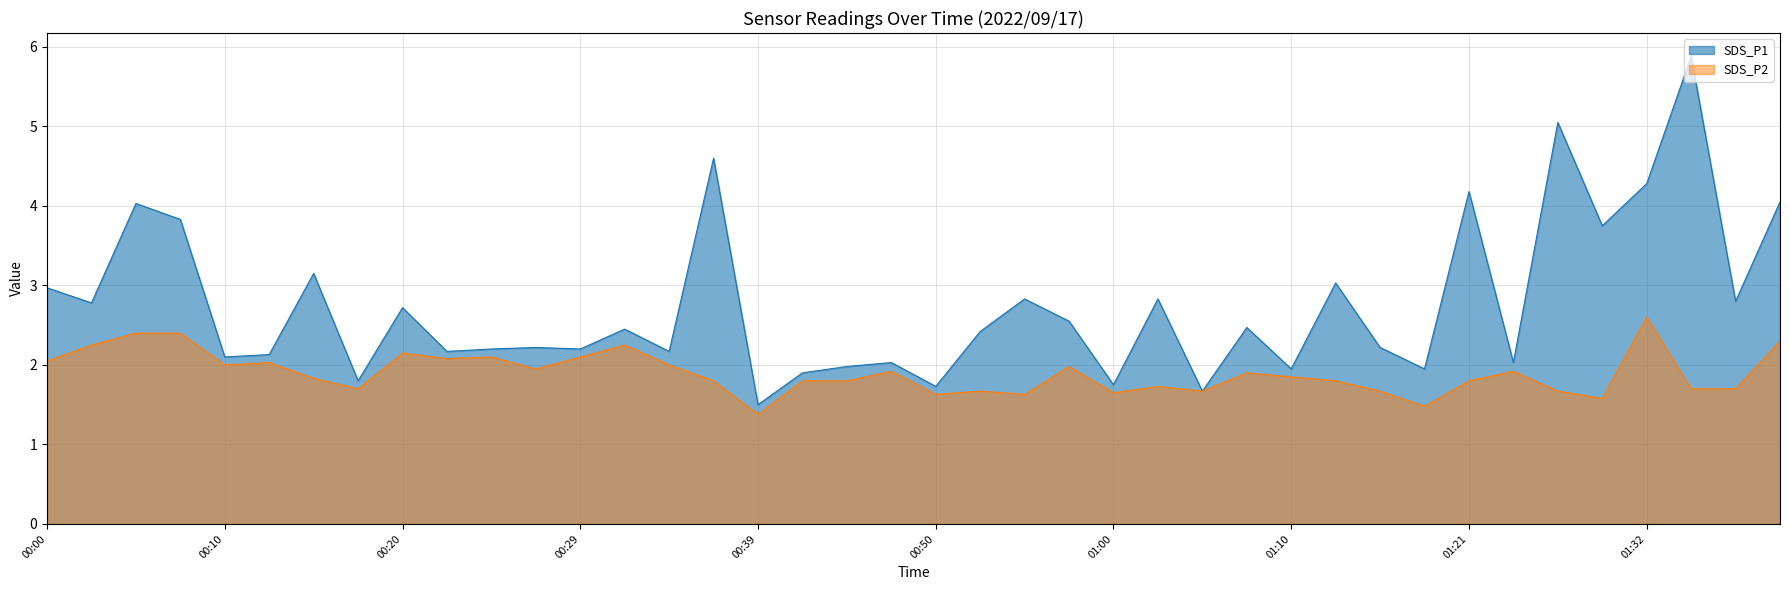

What is the total value across all series at 01:32?

6.9